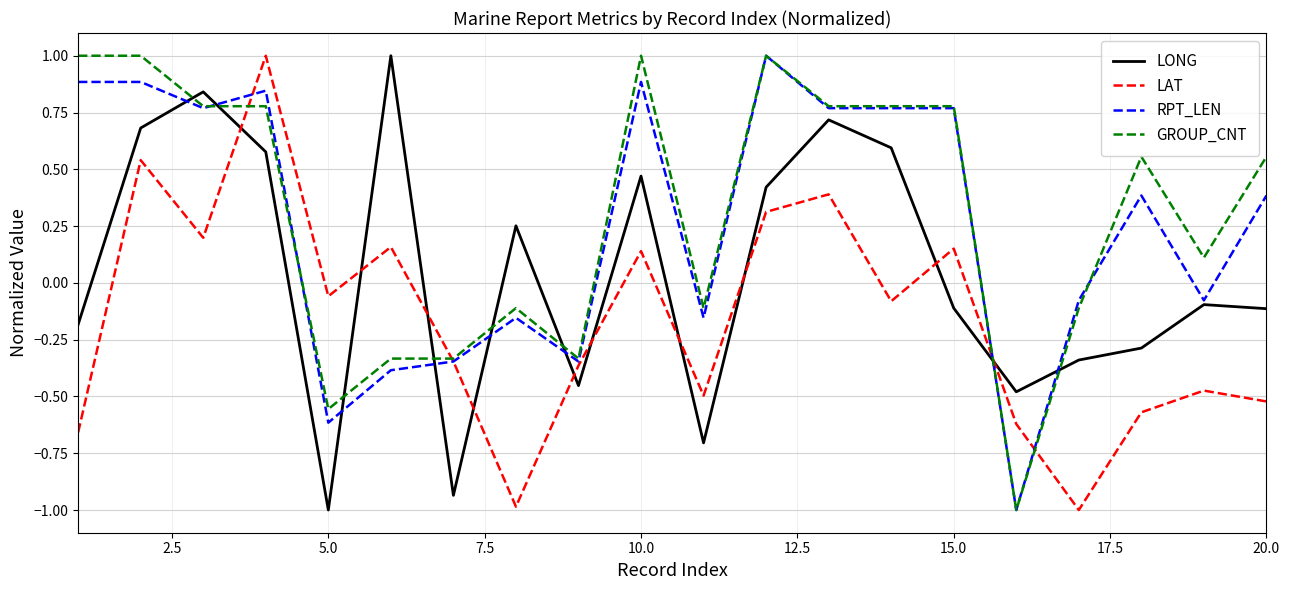

True or false: LONG and GROUP_CNT intersect in this chart.

True